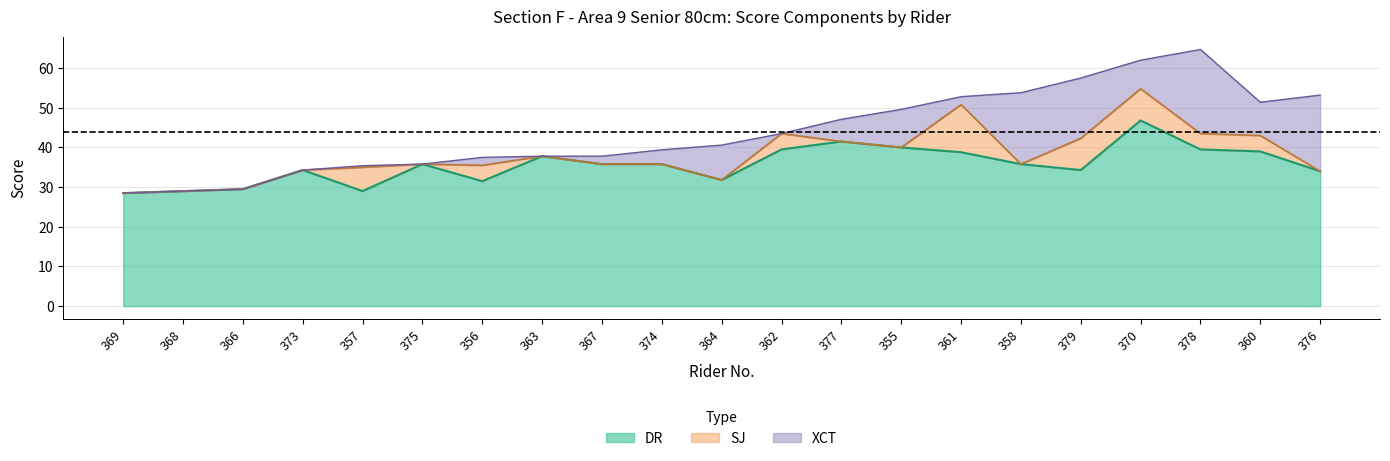

Does the chart have visible grid lines?

Yes